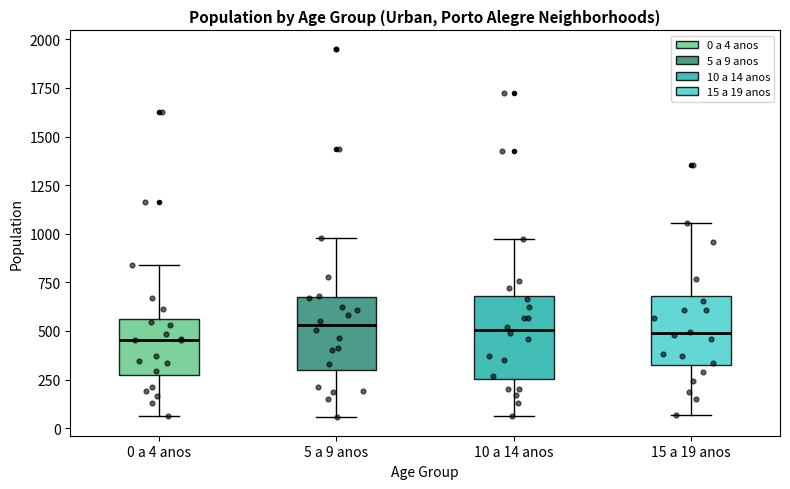

Reading left to right, read every box against the y-axis: the position of its median line, the range the box covers, and the ends of its whiskers. The values are not printed on the chart, so give them approximately, as read against the axis.

0 a 4 anos: median 450, box 300 to 550, whiskers 50 to 850
5 a 9 anos: median 550, box 300 to 650, whiskers 50 to 1000
10 a 14 anos: median 500, box 250 to 700, whiskers 50 to 950
15 a 19 anos: median 500, box 300 to 700, whiskers 50 to 1050